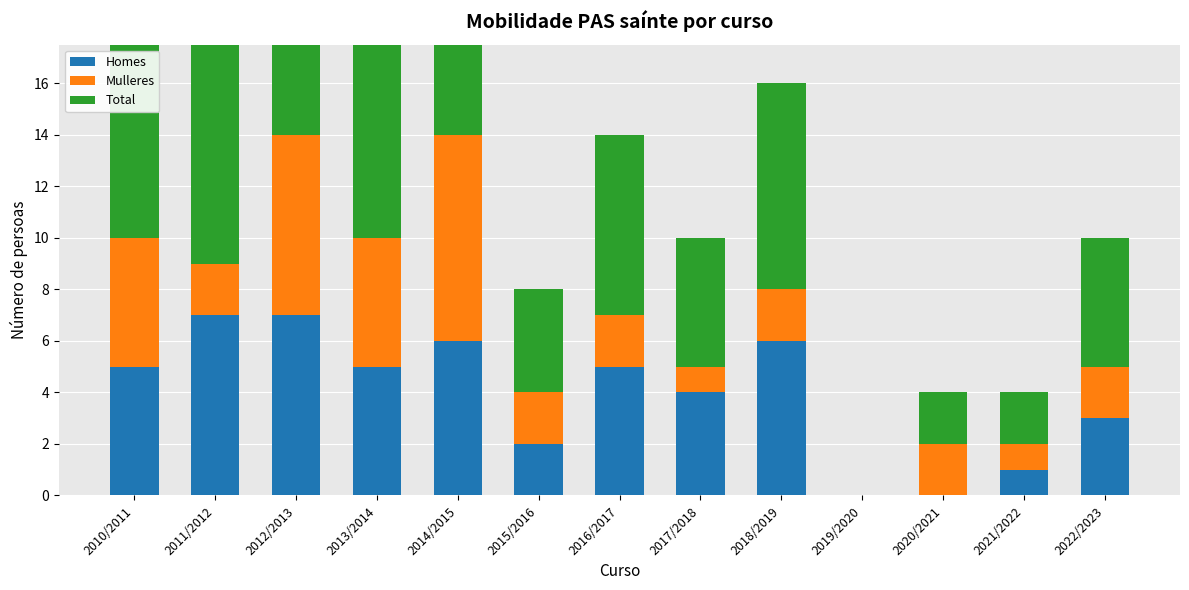

Is the value of Total at 2019/2020 greater than the value of Homes at 2014/2015?

No